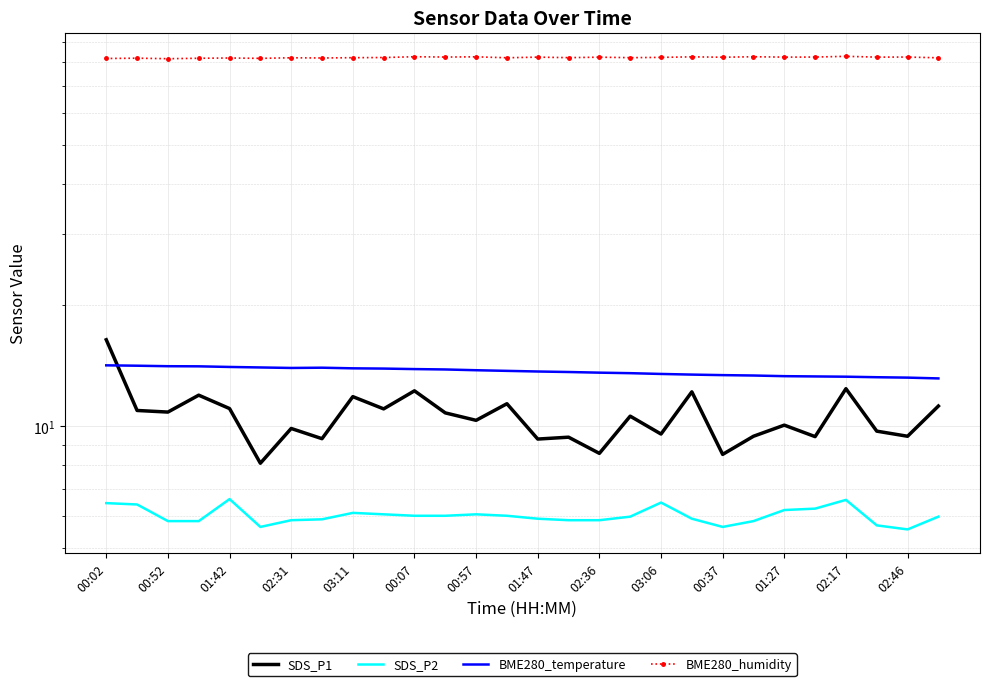

What is the difference between the highest and lowest values at 01:42?

75.4